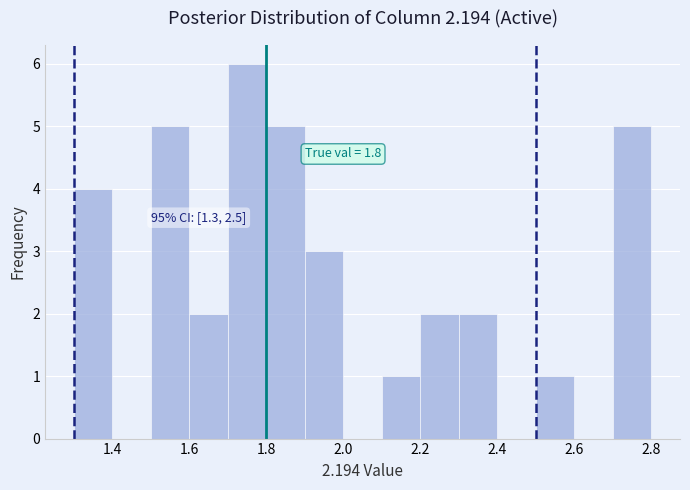

Over which range of the x-axis is the bar tallest?

1.7 to 1.8